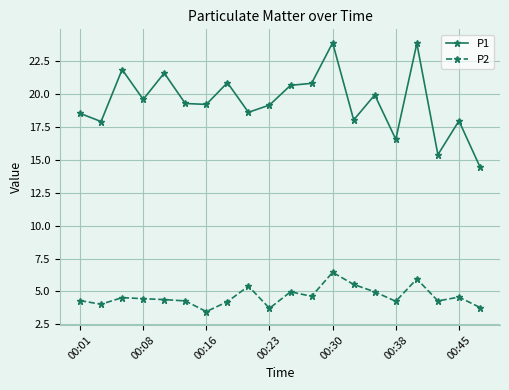

What is the value of the P2 point at the 15th from the left?

5.0